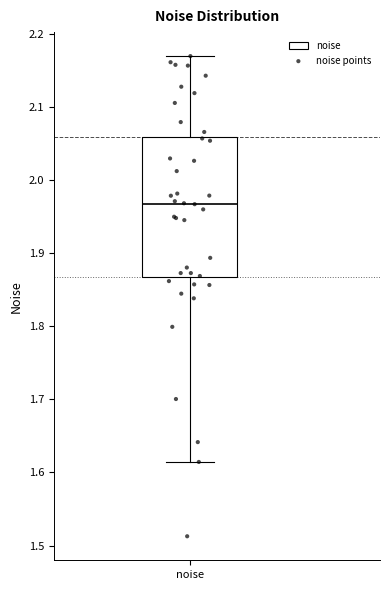

Read this box plot against the y-axis: the position of the median line, the range covered by the box, and the ends of both whiskers. The values are not printed on the chart, so give them approximately, as read against the axis.

median 1.97, box 1.87 to 2.06, whiskers 1.61 to 2.17